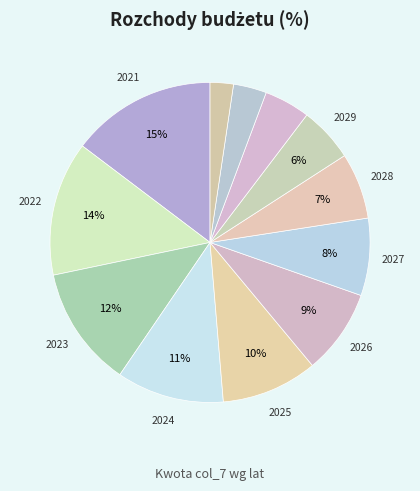

Count the number of slices in the pie.

12